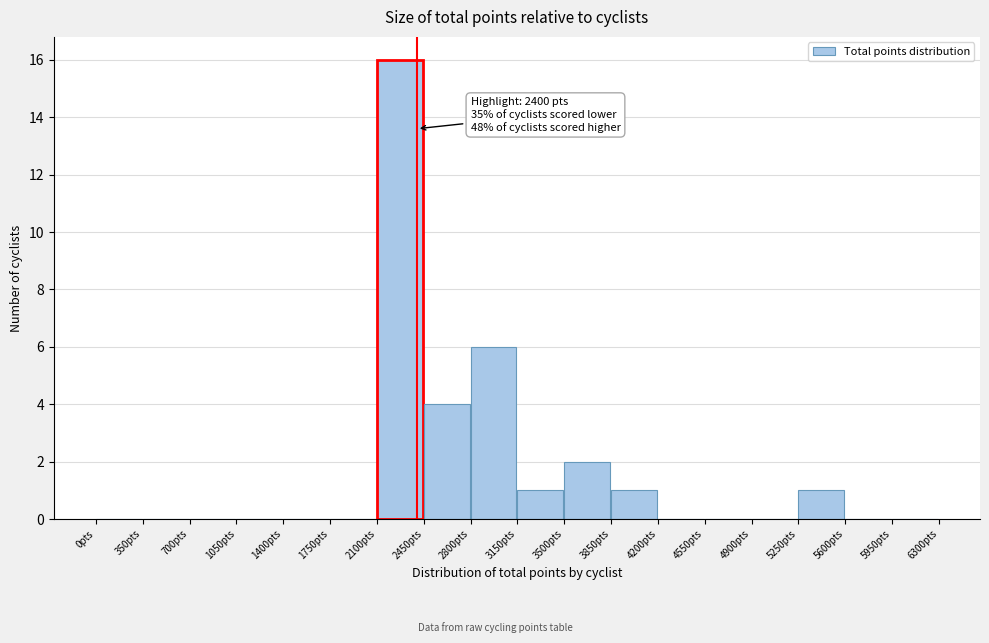

Which range on the x-axis has the tallest bar?

2100 to 2450